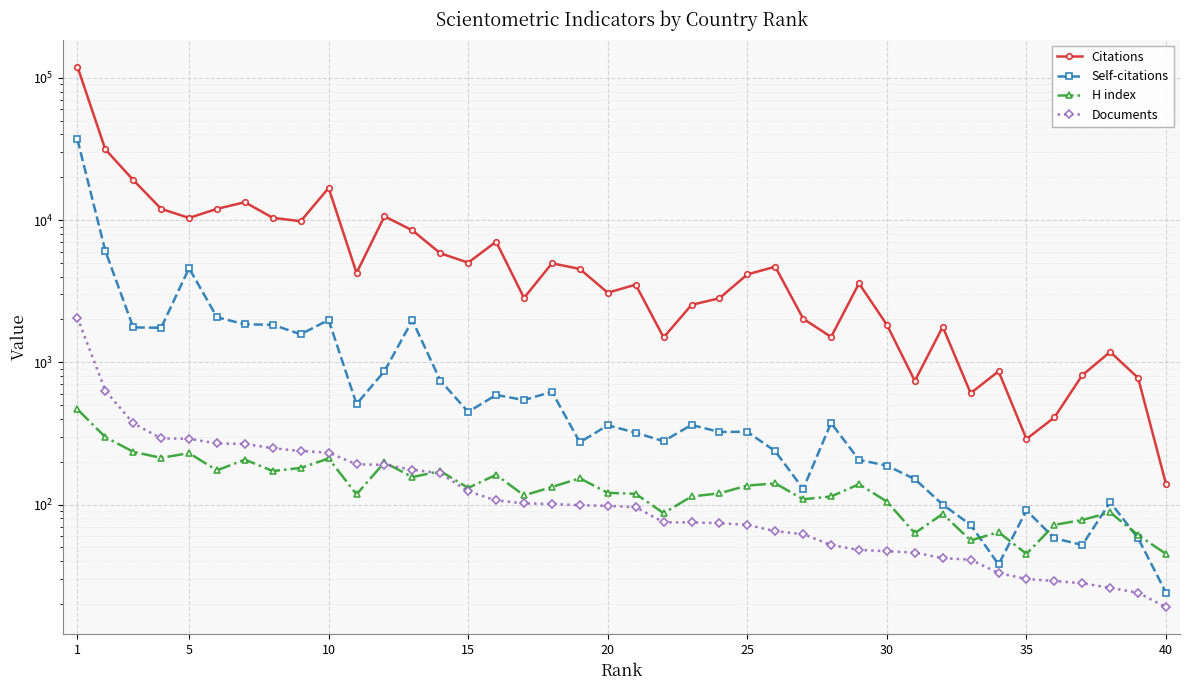

What is the value of the H index point at the 12th from the left?

198